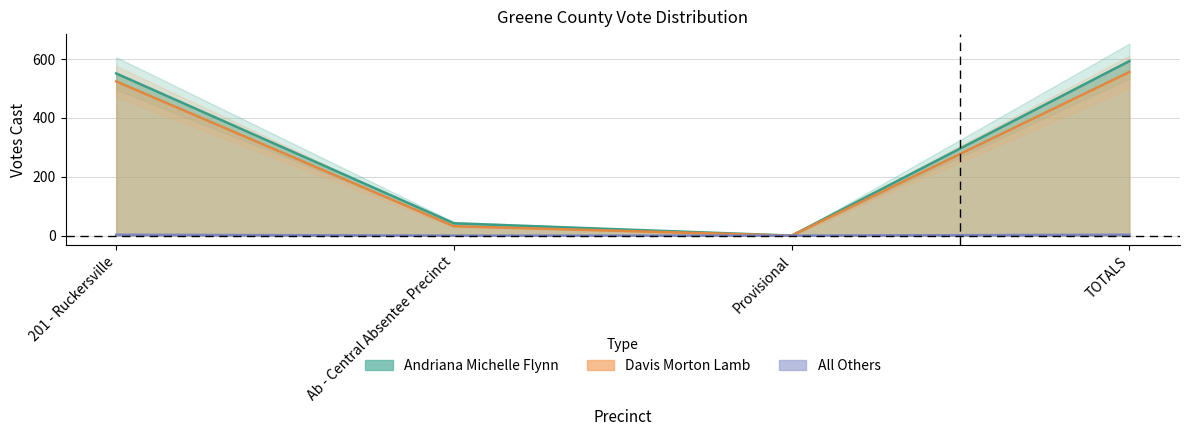

Reading left to right, transcribe all the data shown in this chart.

Andriana Michelle Flynn: 551	42	0	593
Davis Morton Lamb: 524	32	0	556
All Others: 3	0	0	3